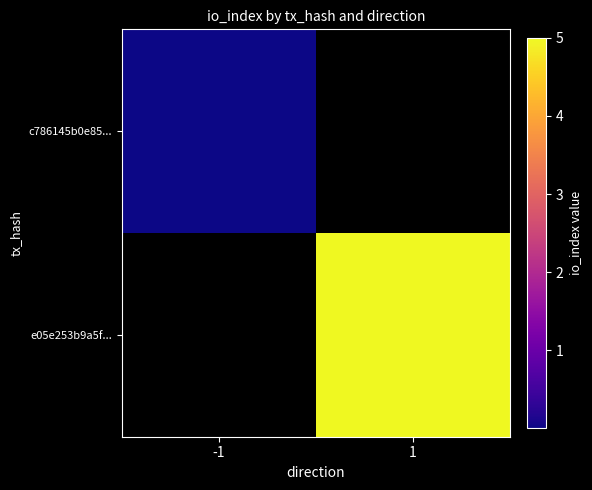

Is the value of e05e253b9a5f... at -1 greater than the value of c786145b0e85... at 1?

No